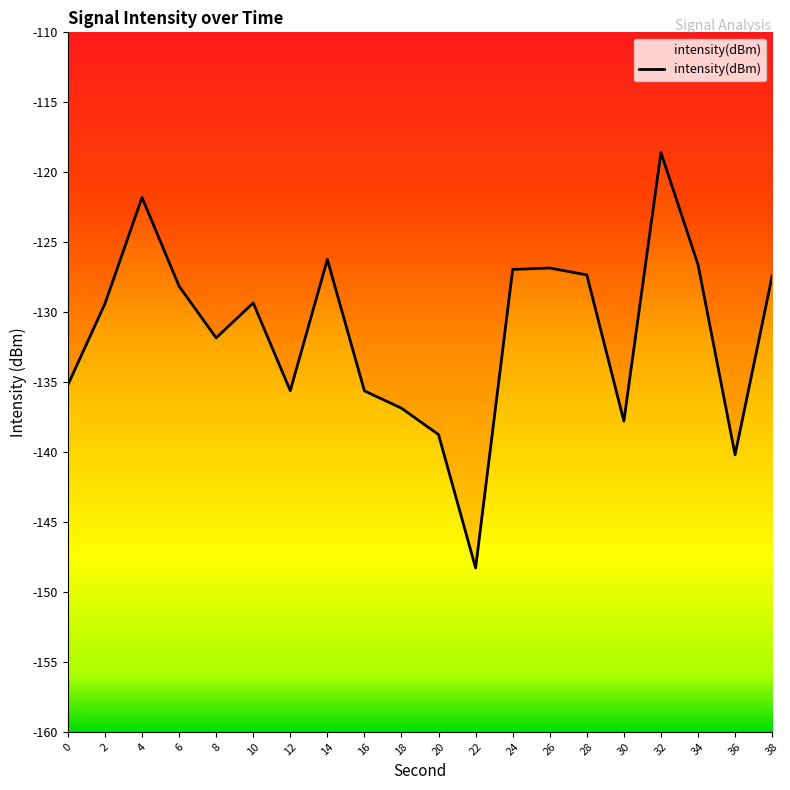

What is the average value?

-131.4